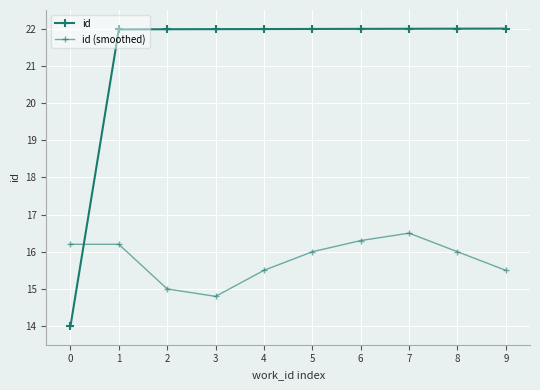

Which label corresponds to the largest value in the chart?

9